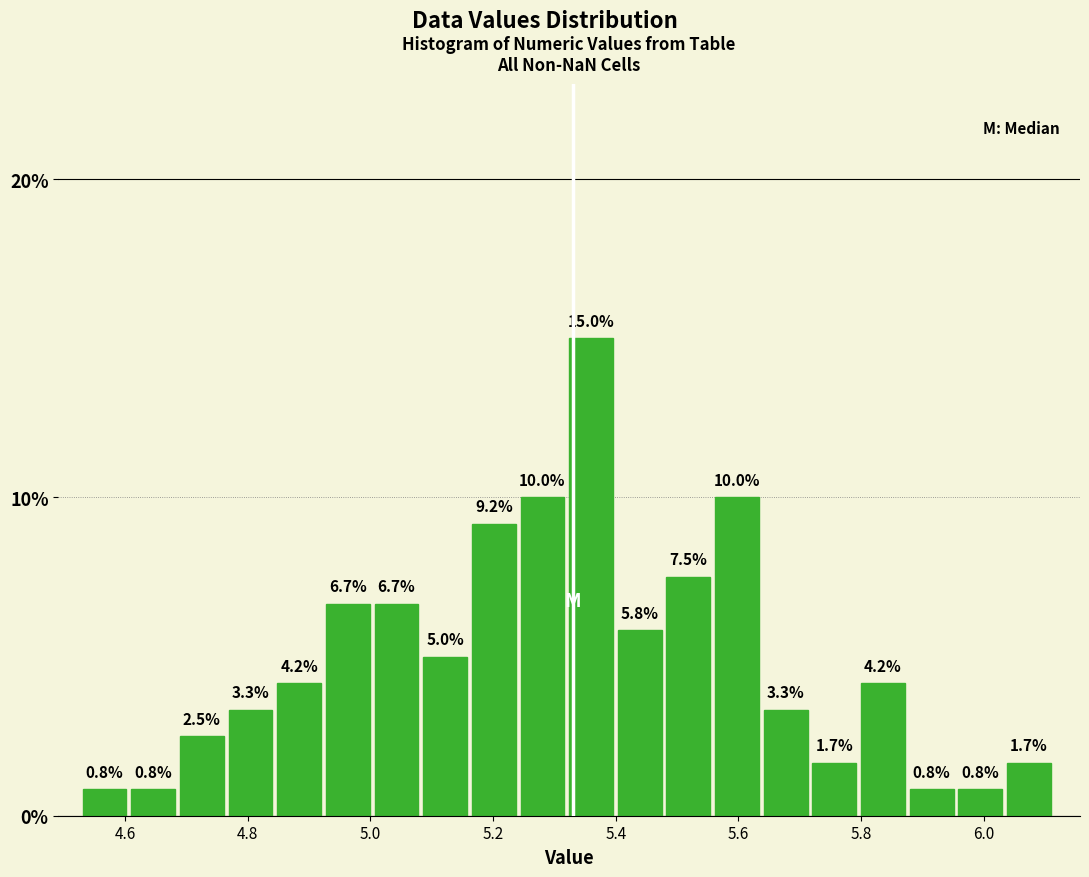

Around what value on the x-axis is the tallest bar? Give the approximate position of its centre, as read against the axis.

5.36